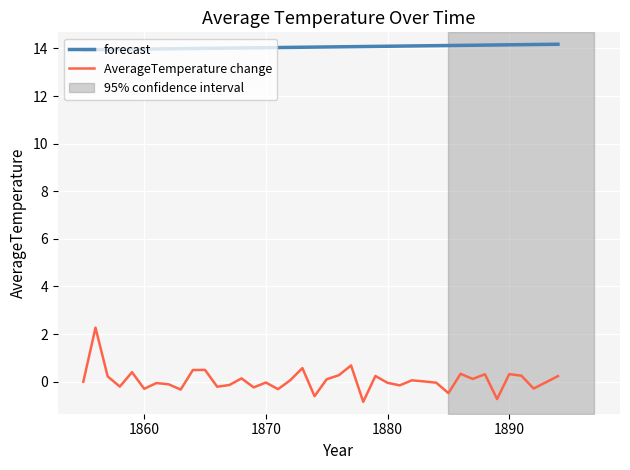

How many distinct data groups are displayed?

2